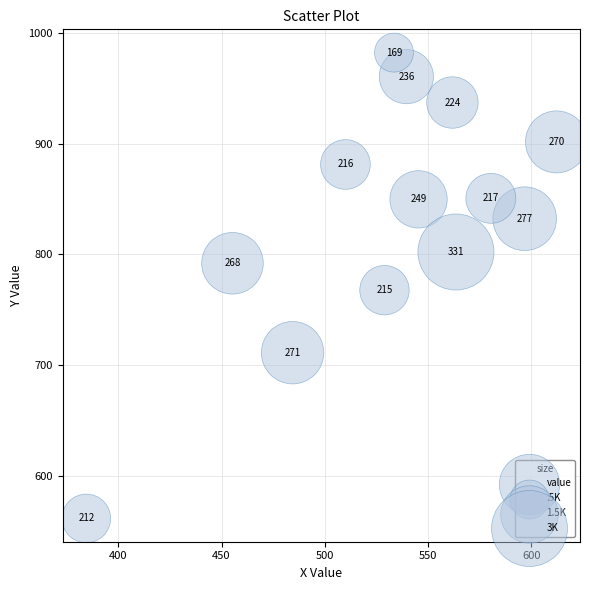

What Y value in the scatter plot is closest to 771?

767.6